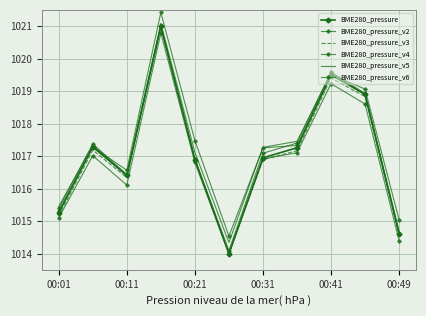

How many series are shown in this chart?

6